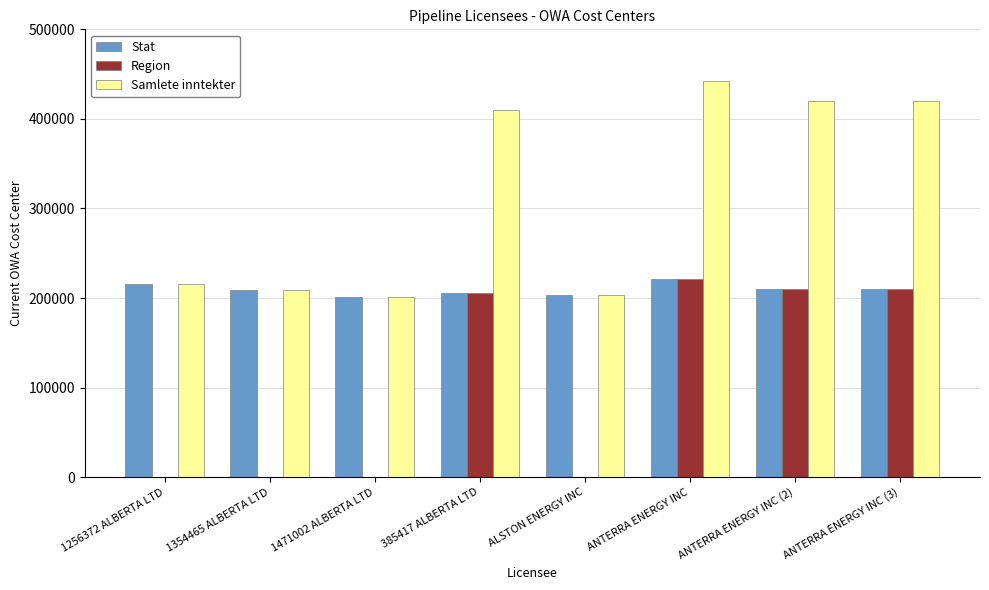

What is the highest value of the Samlete inntekter series?

442565